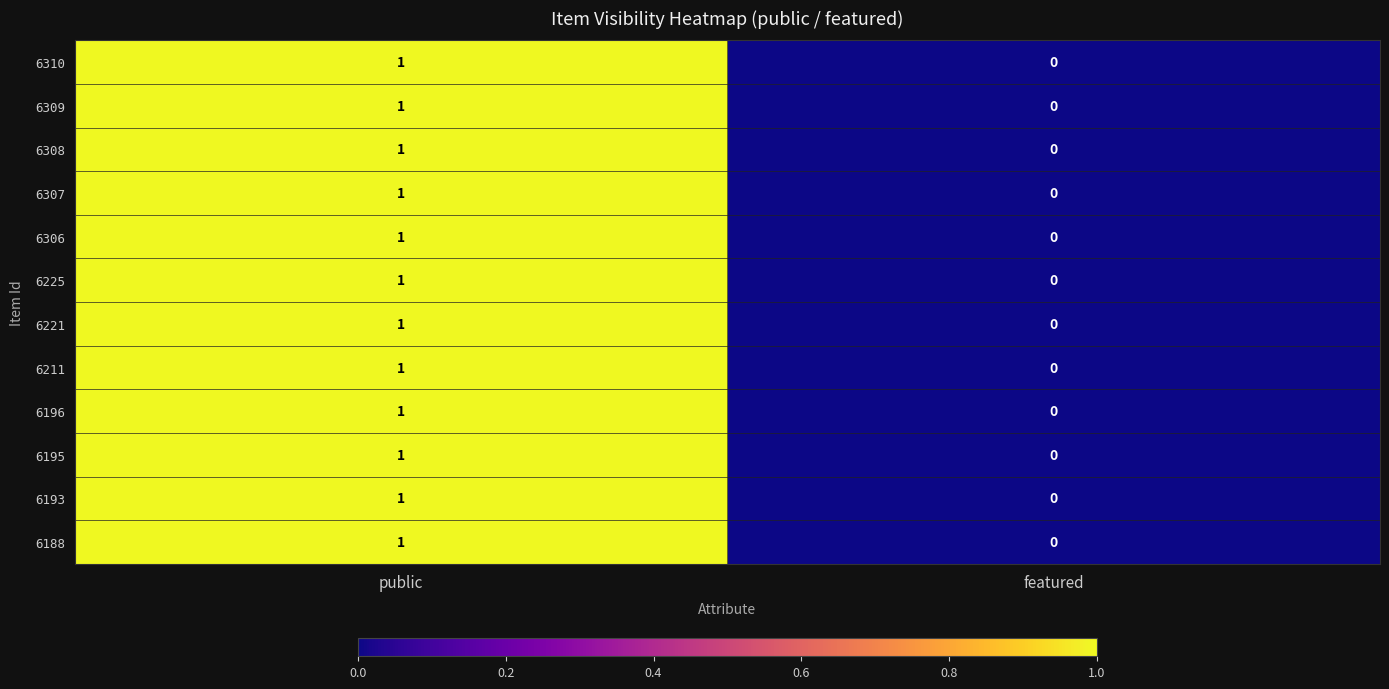

Which label corresponds to the smallest value in the chart?

featured